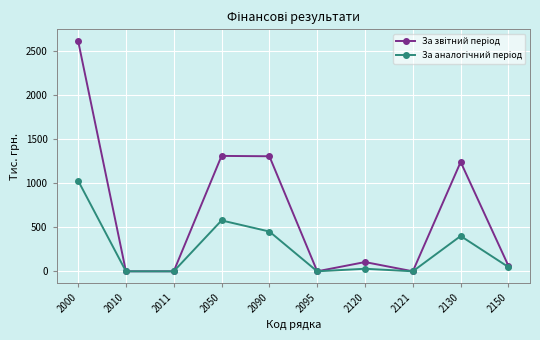

At which category does the chart reach its peak across all series?

2000